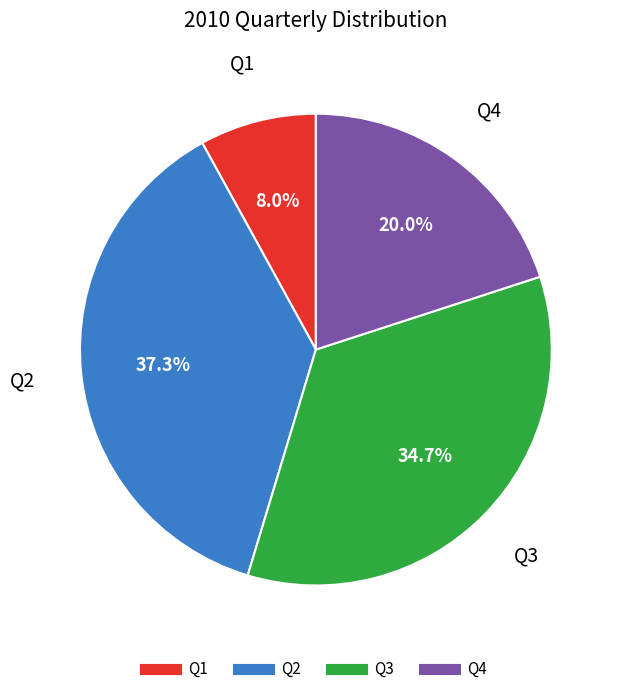

True or false: Q3 accounts for 35% of the total.

True